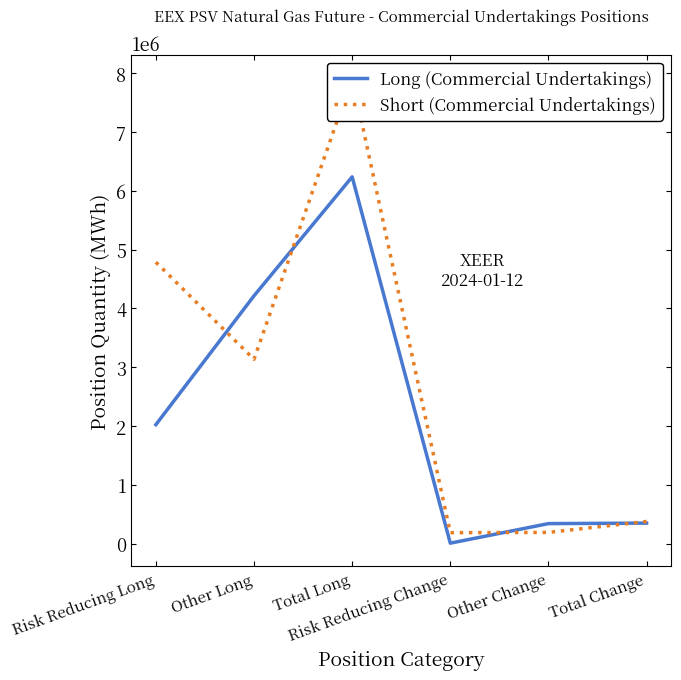

Between which two adjacent categories do Long (Commercial Undertakings) and Short (Commercial Undertakings) first intersect?

Risk Reducing Long and Other Long